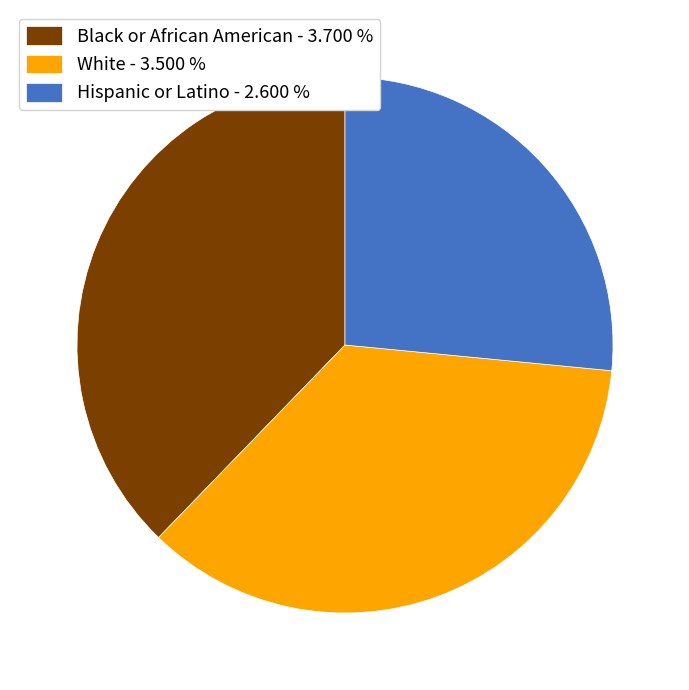

Does Black or African American account for over 50% of the chart?

No